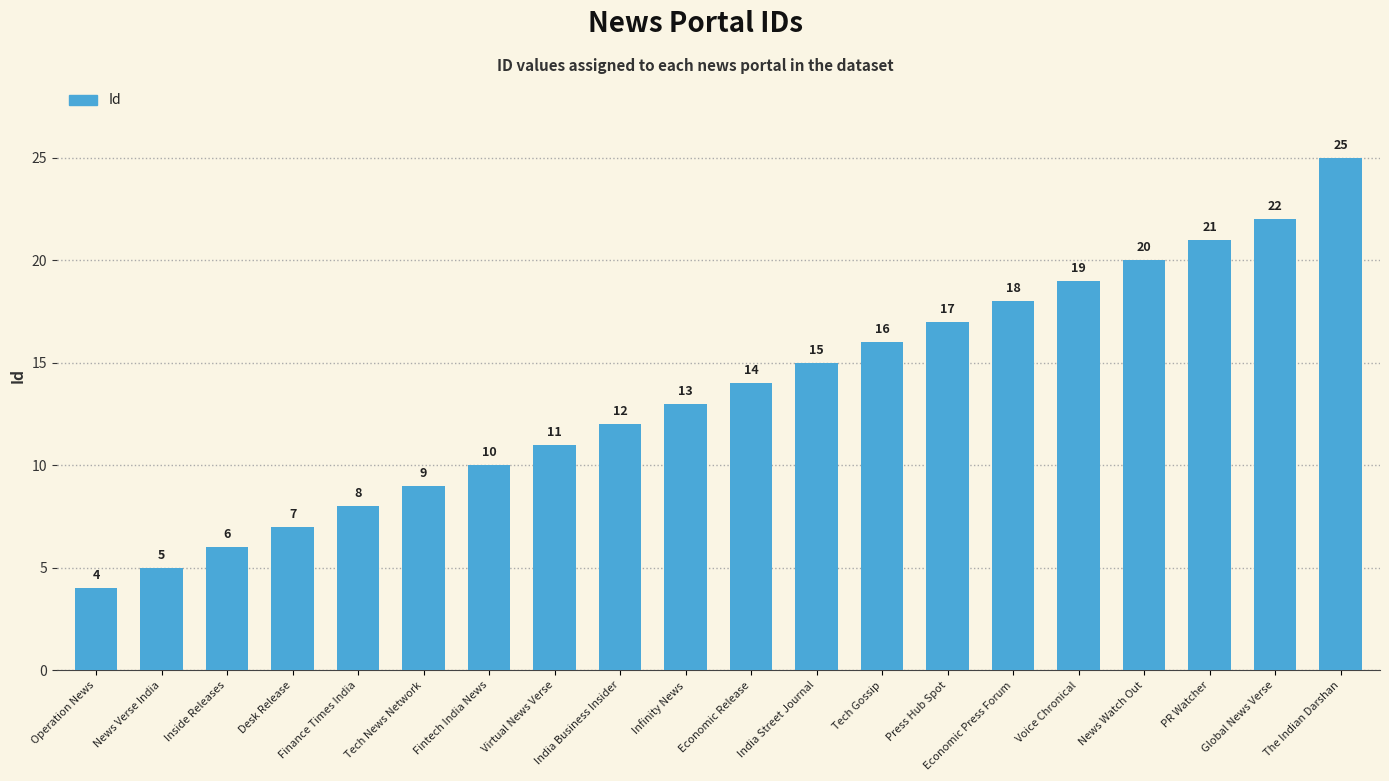

Rank the categories by value from highest to lowest.

The Indian Darshan, Global News Verse, PR Watcher, News Watch Out, Voice Chronical, Economic Press Forum, Press Hub Spot, Tech Gossip, India Street Journal, Economic Release, Infinity News, India Business Insider, Virtual News Verse, Fintech India News, Tech News Network, Finance Times India, Desk Release, Inside Releases, News Verse India, Operation News